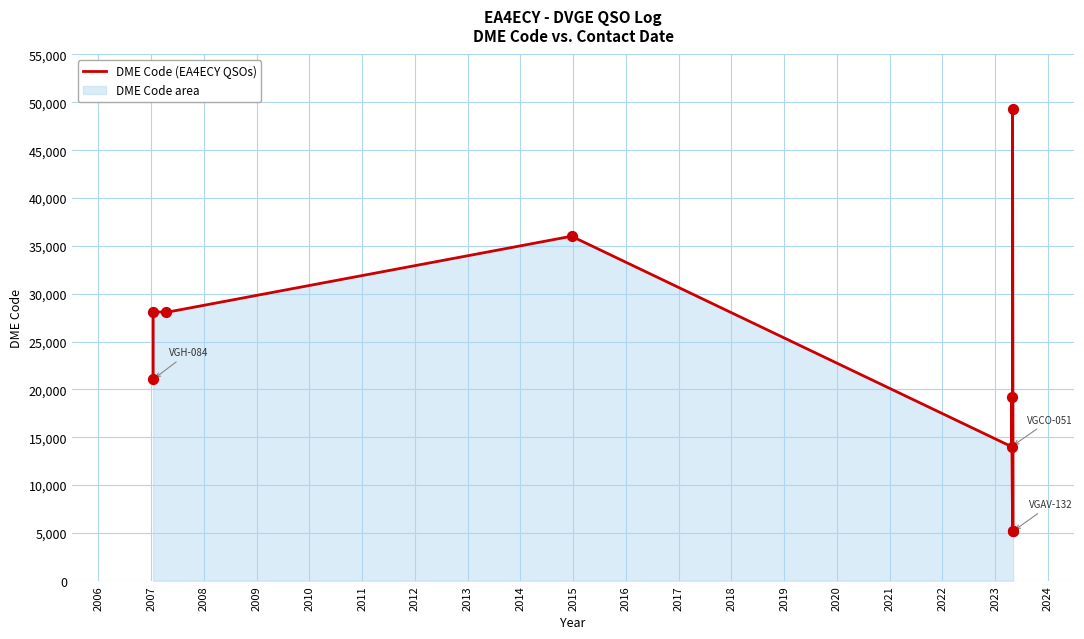

What is the change in value from 2008 to 2009?

+7955